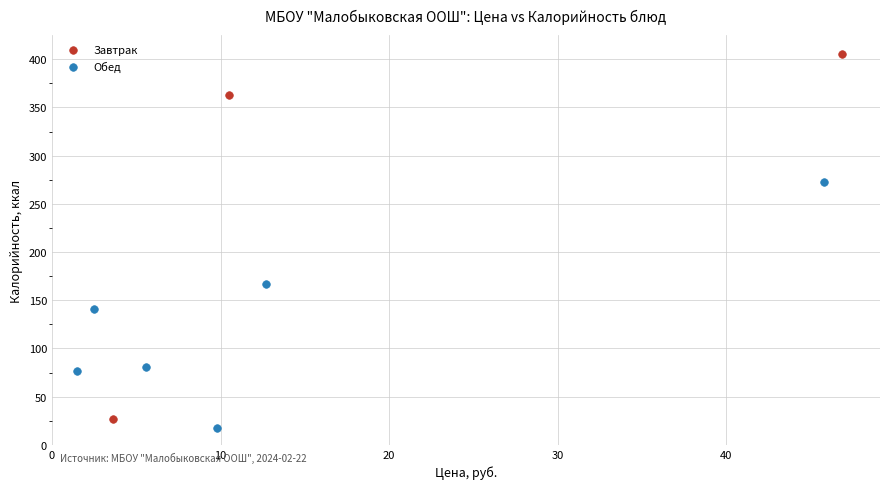

Which series has the widest spread of Y values?

Завтрак